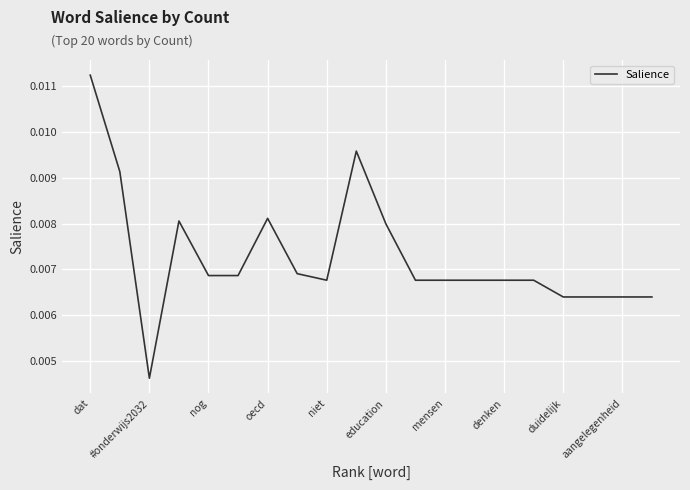

Between mensen and #onderwijs2032, which is larger?

mensen